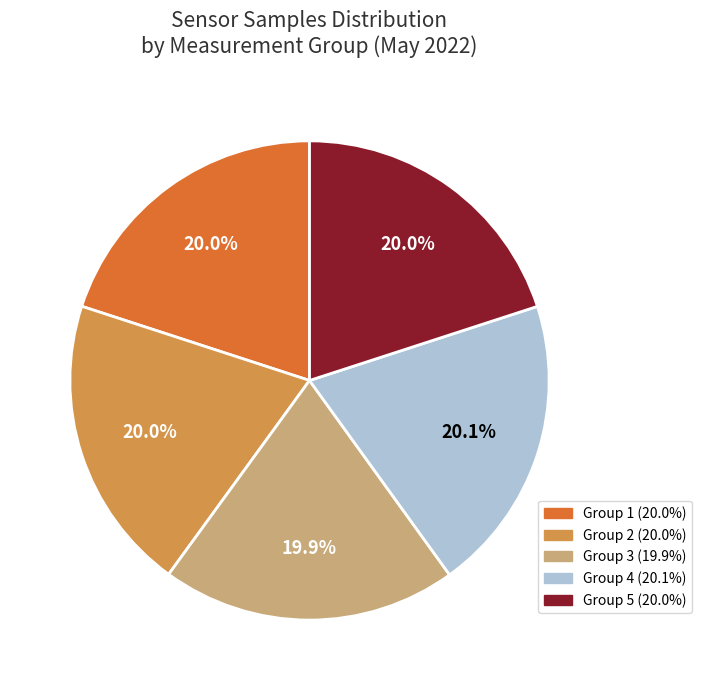

Is there any slice that represents more than half of the pie?

No